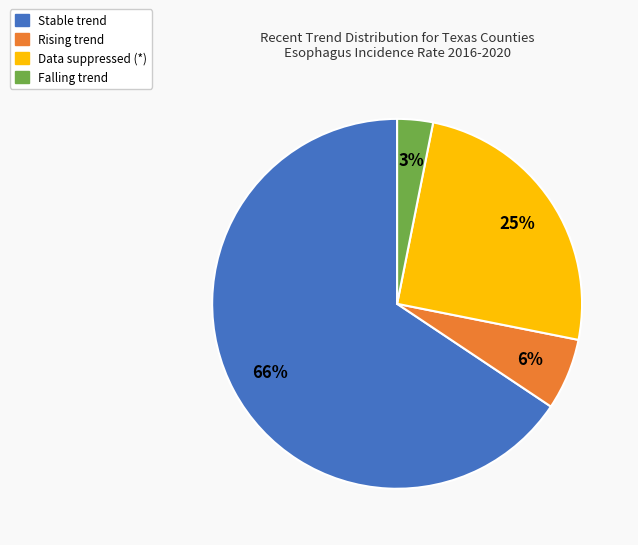

Is there a majority slice in this chart?

Yes